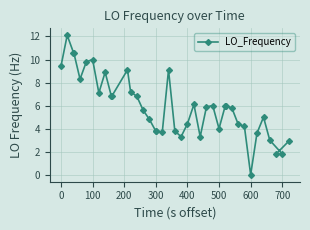

How many data points are less than 5?

17